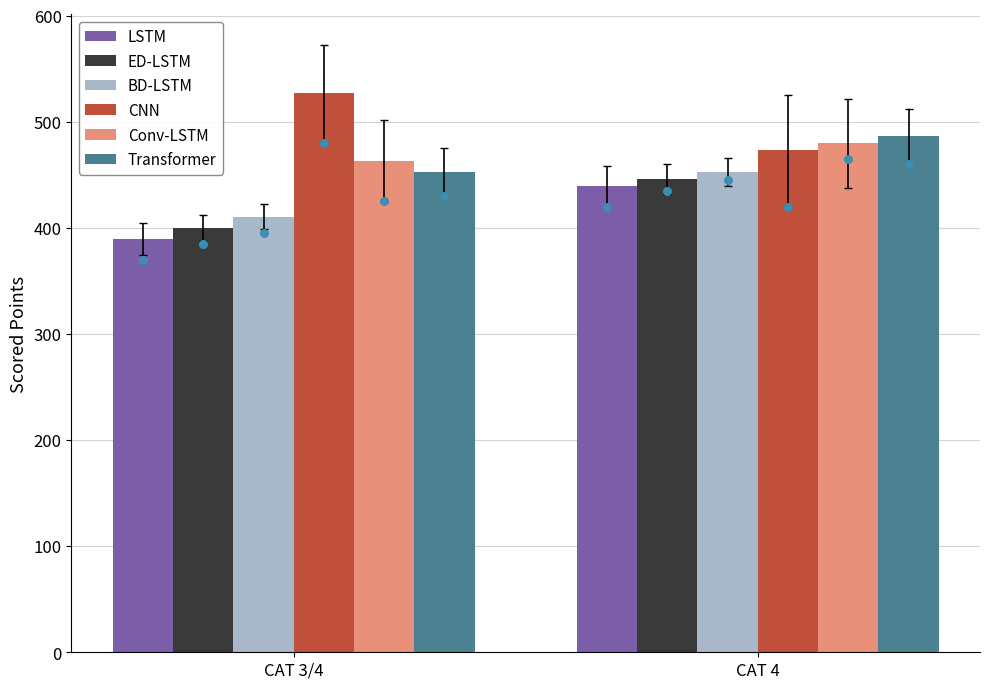

Is the value of LSTM at CAT 4 greater than the value of Transformer at CAT 4?

No